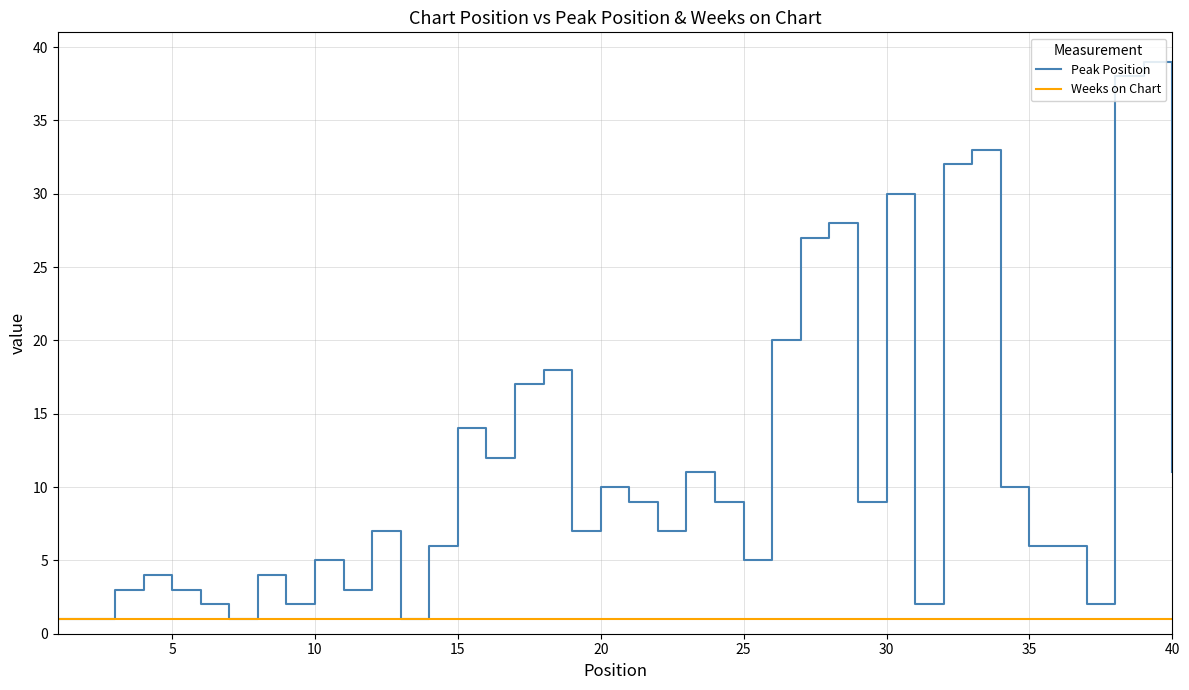

What is the greatest value displayed?

39